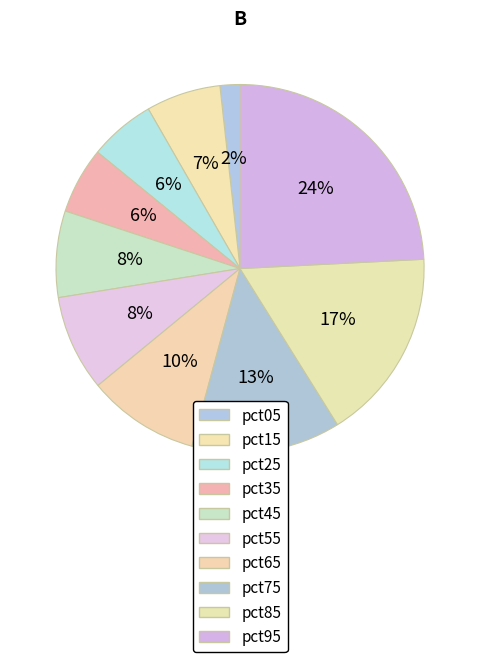

Count the number of slices in the pie.

10